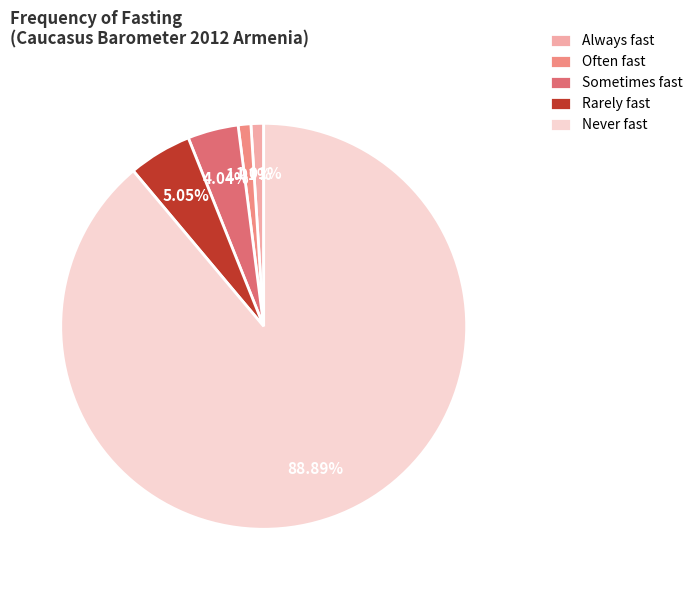

The Always fast slice represents 1% of the pie. True or false?

True